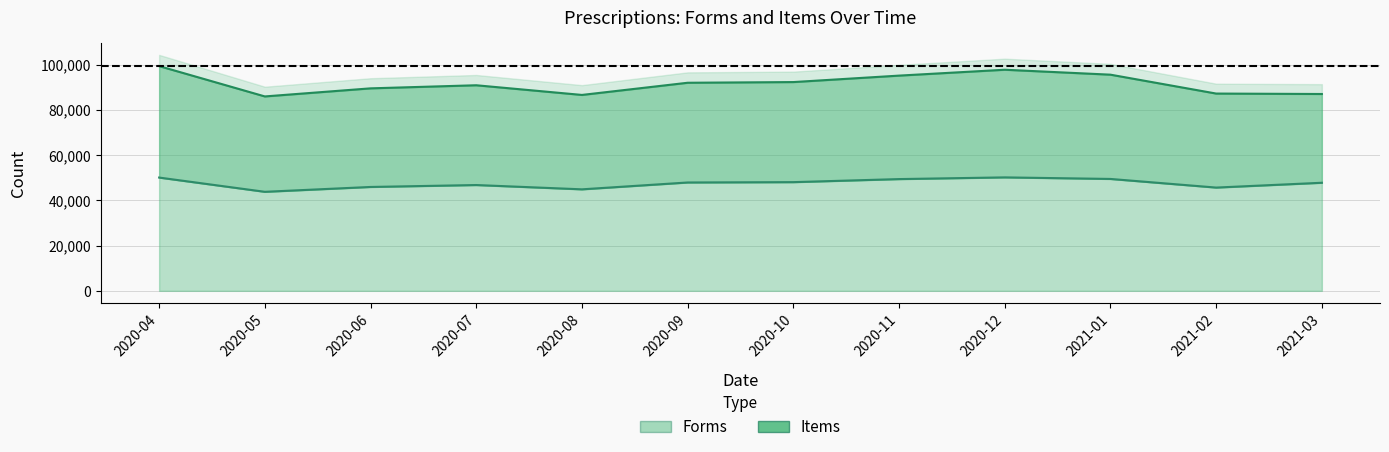

What position from the left is 2021-02?

11